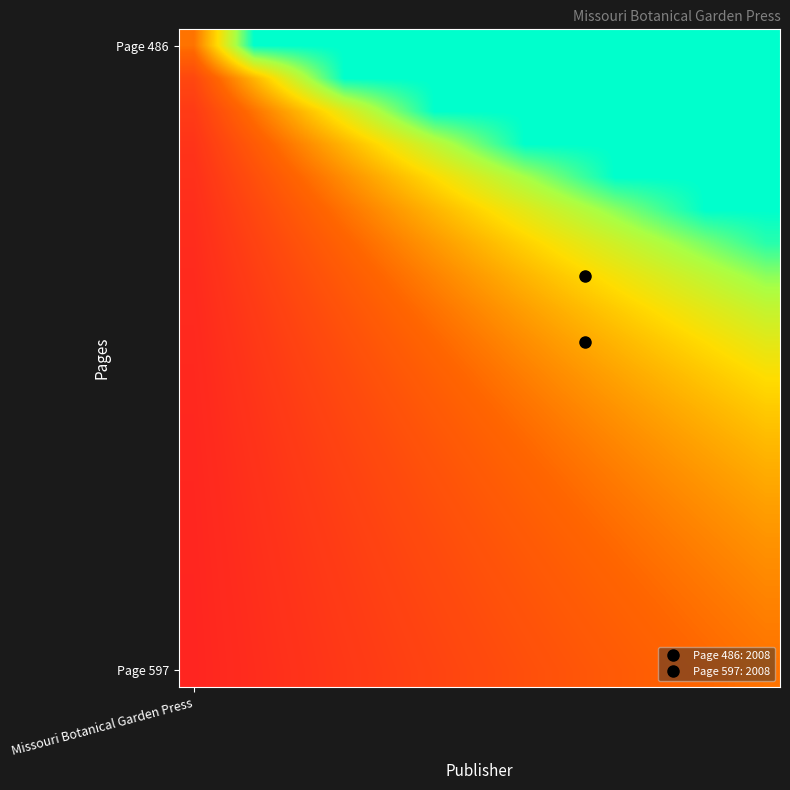

What is the greatest value displayed?

1.0